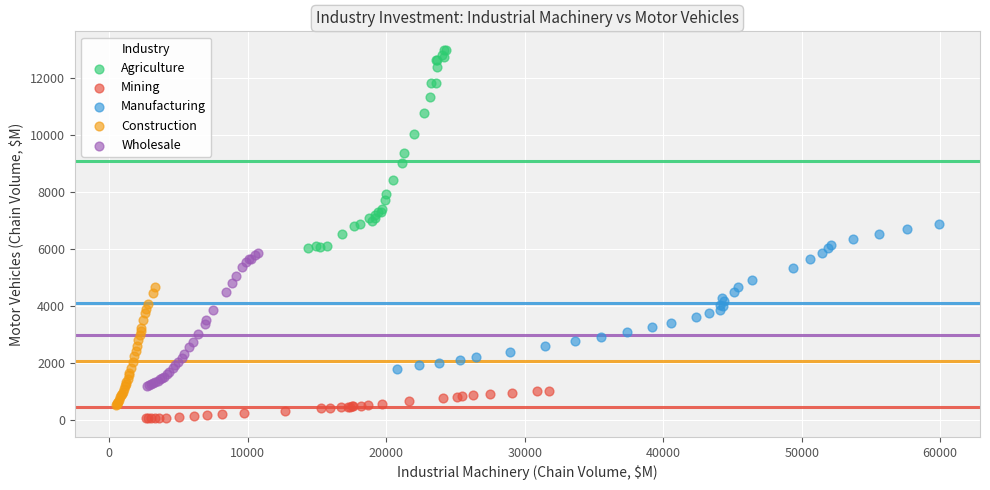

Which series has the largest Y range (max minus min)?

Agriculture